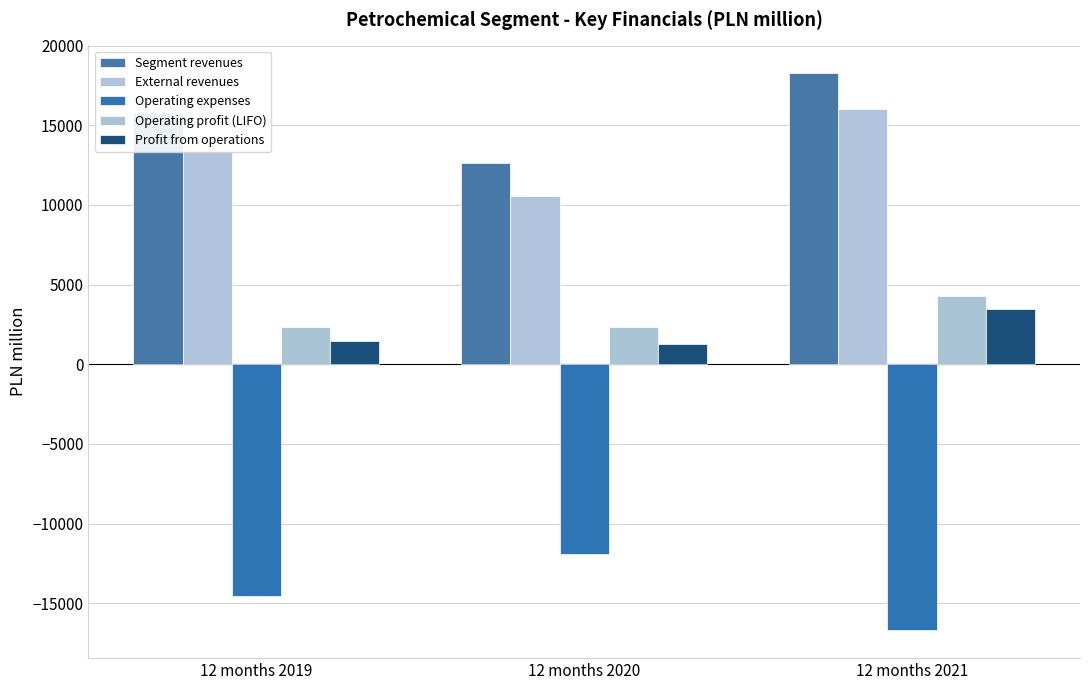

What is the value of the Operating expenses bar at the 2nd from the left?

-11885